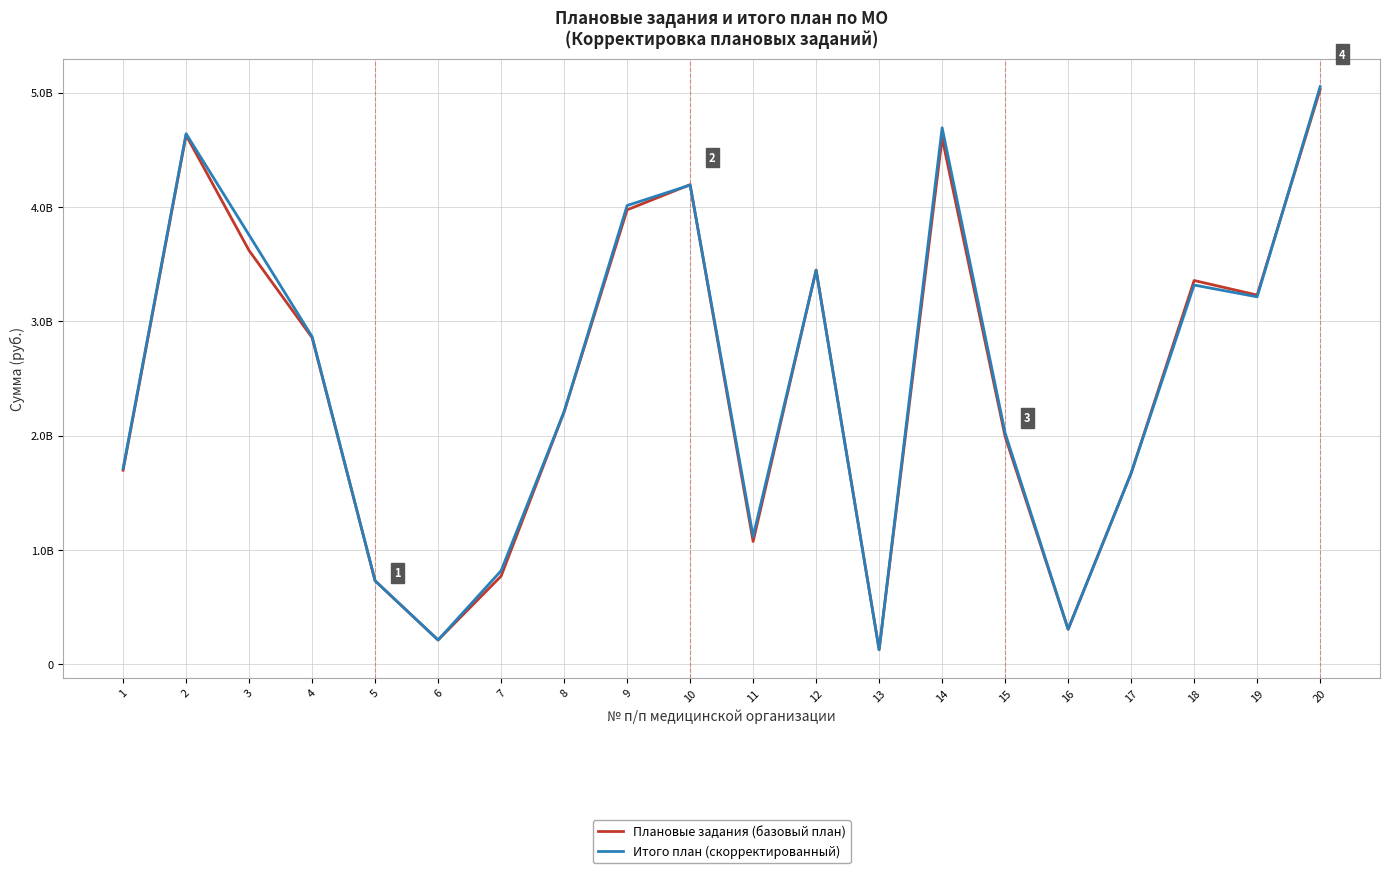

What is the total value across all series at 1?

3409067600